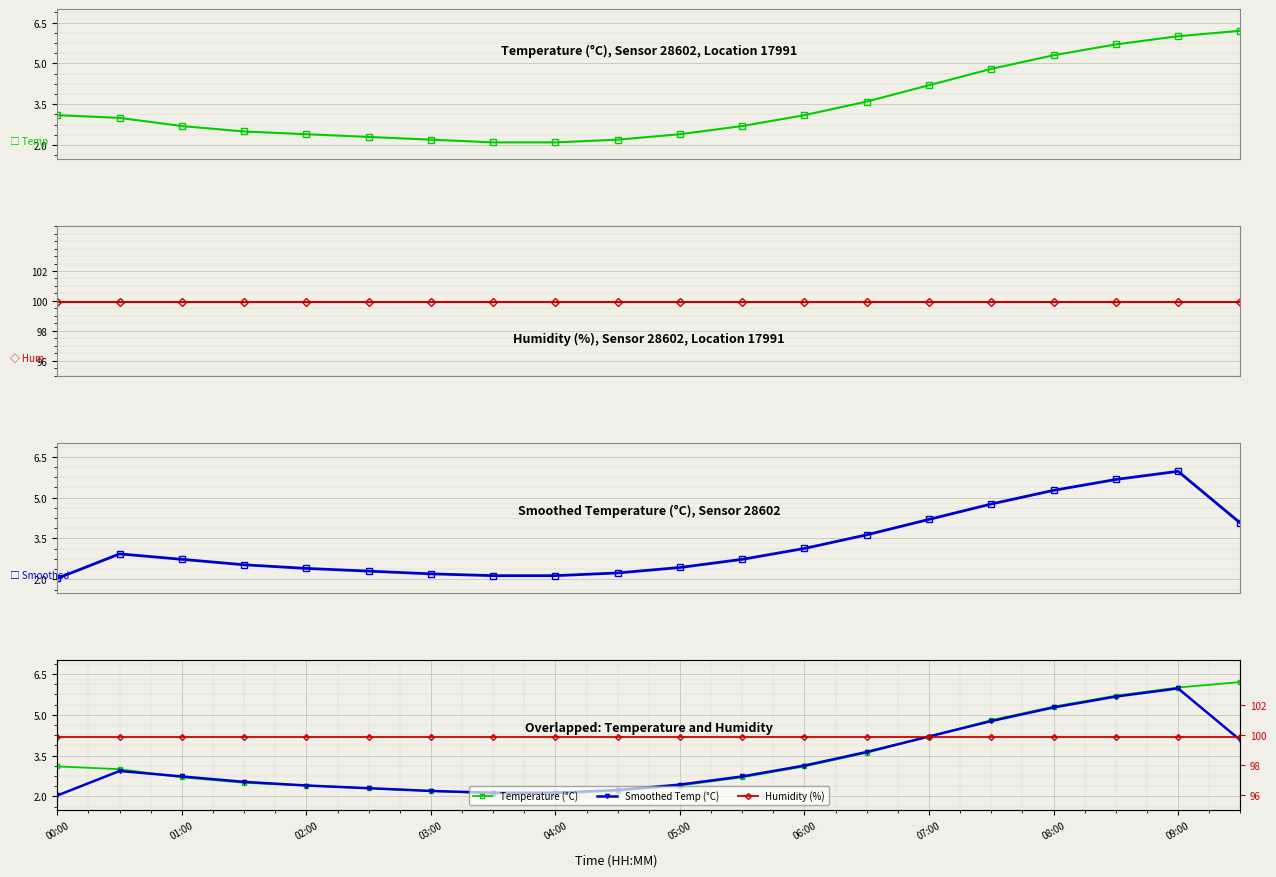

True or false: Smoothed Temp (°C) and Temperature Smoothed (°C) intersect in this chart.

False